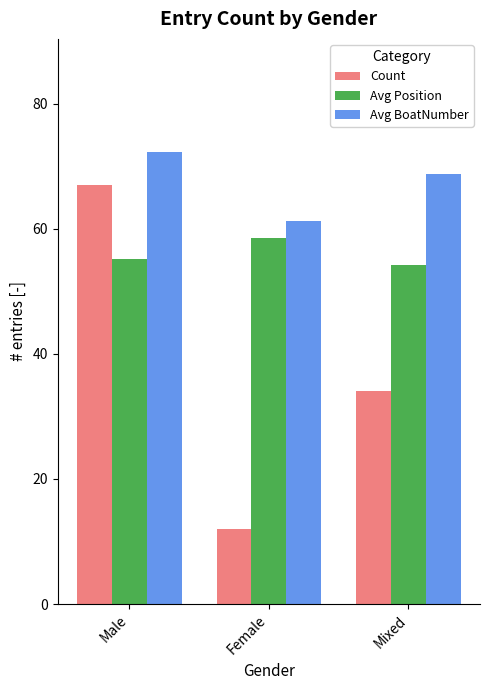

Is the value of Avg BoatNumber at Female greater than the value of Count at Mixed?

Yes